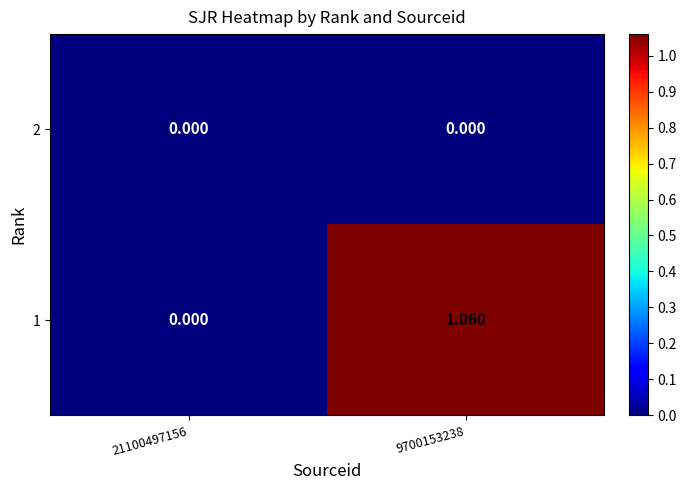

What is the difference between the highest and lowest values at 9700153238?

1.1